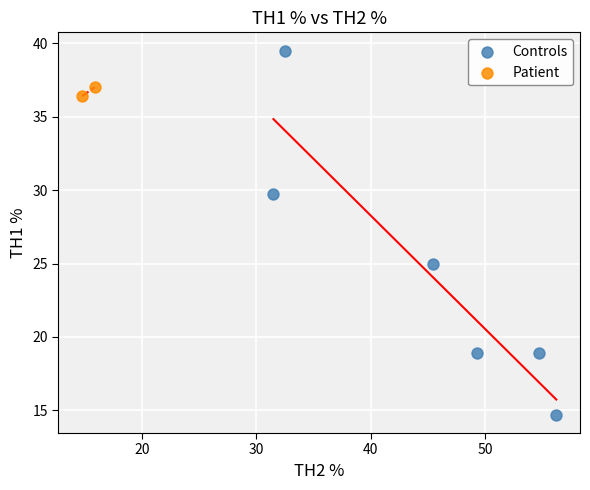

What are all the series names shown in the legend?

Controls, Patient